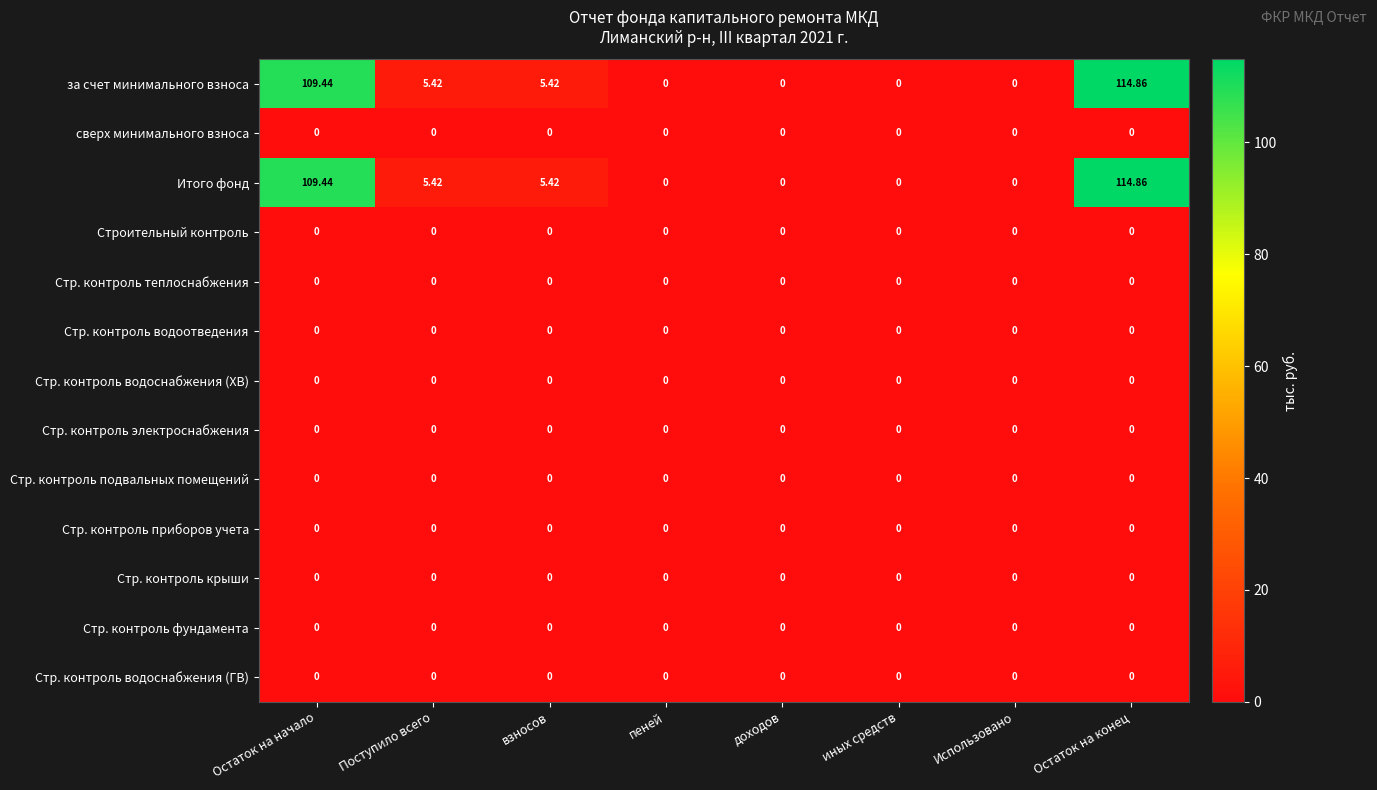

Which category has the highest value across all series?

Остаток на конец